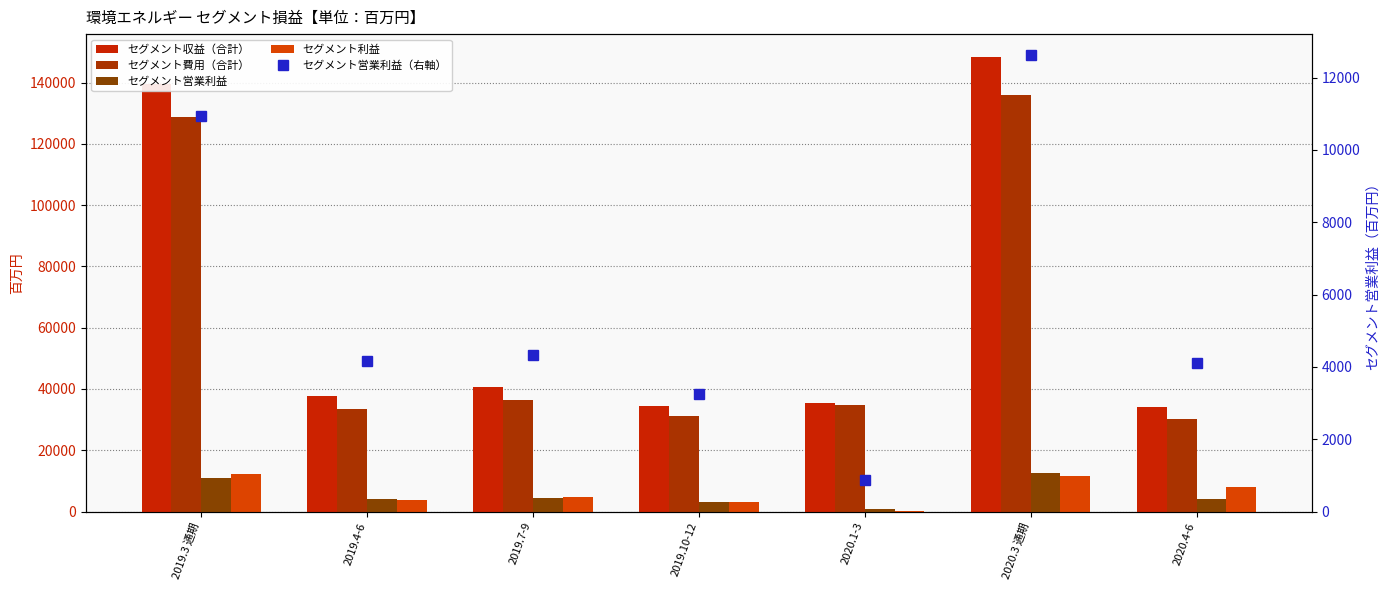

How many data points does each series have?

7